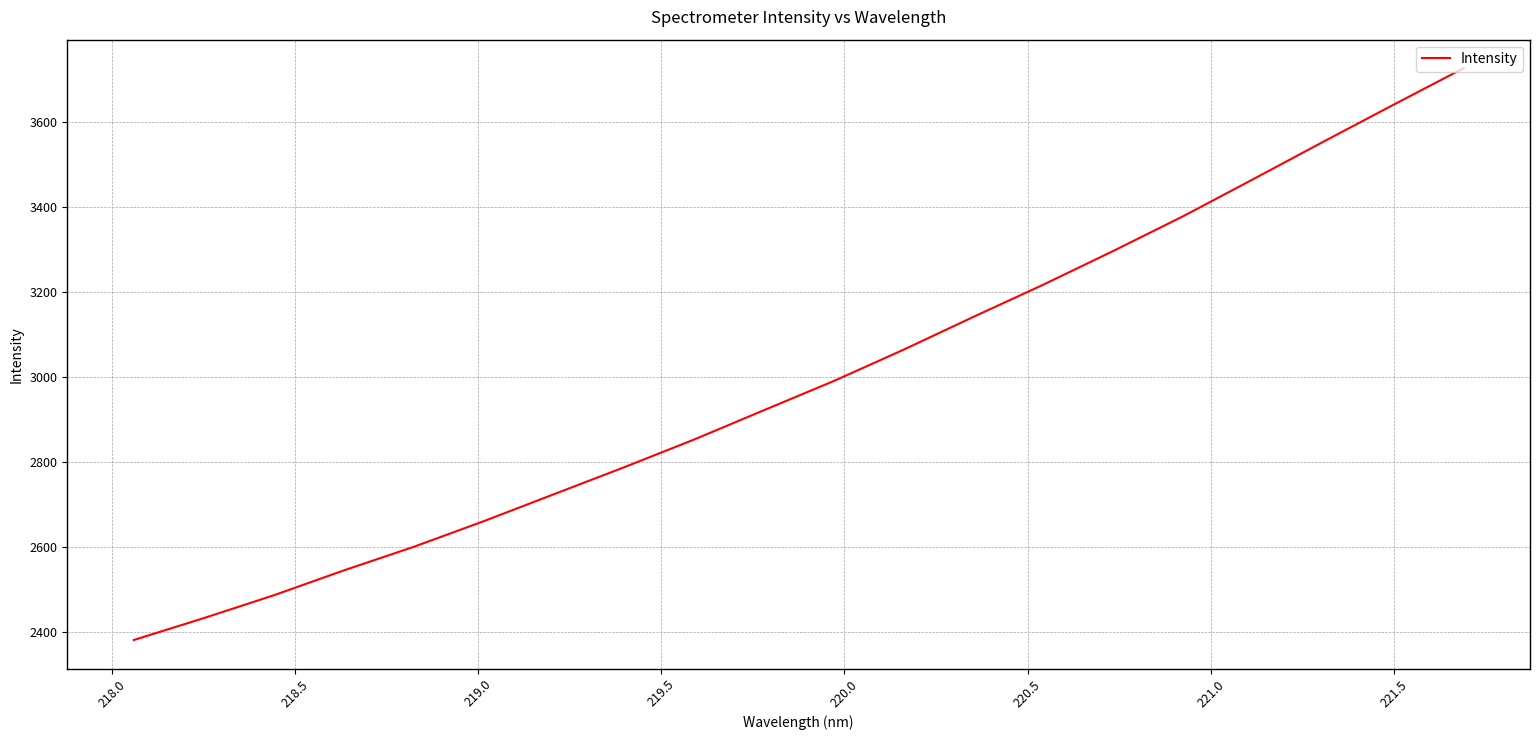

What is the difference between the maximum and minimum values?

1346.3